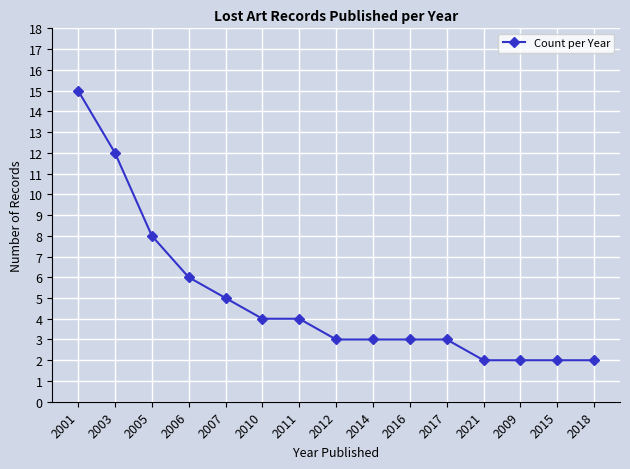

What is the difference between the maximum and minimum values?

13